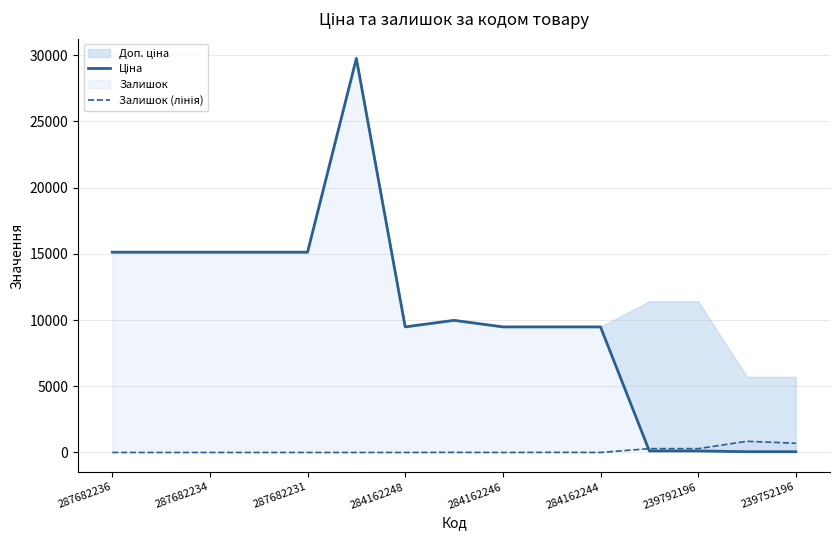

Which series changed the most between 287682236 and 239752196?

Ціна